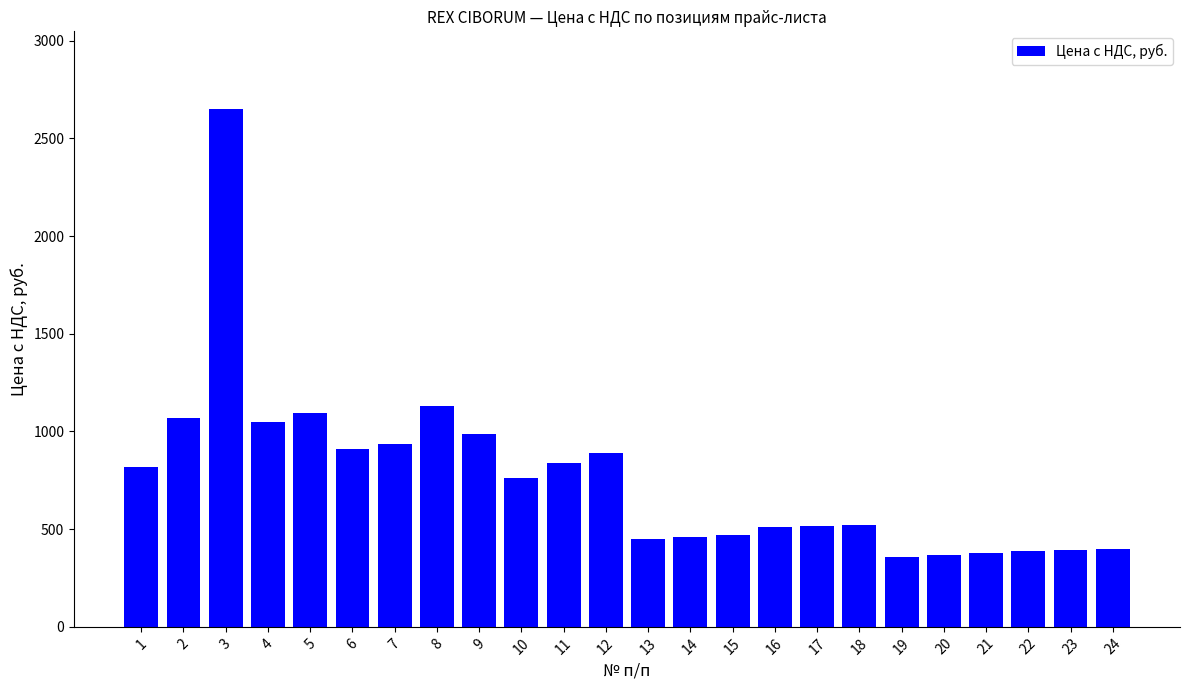

Is it true that the value at 8 is 1919?

False